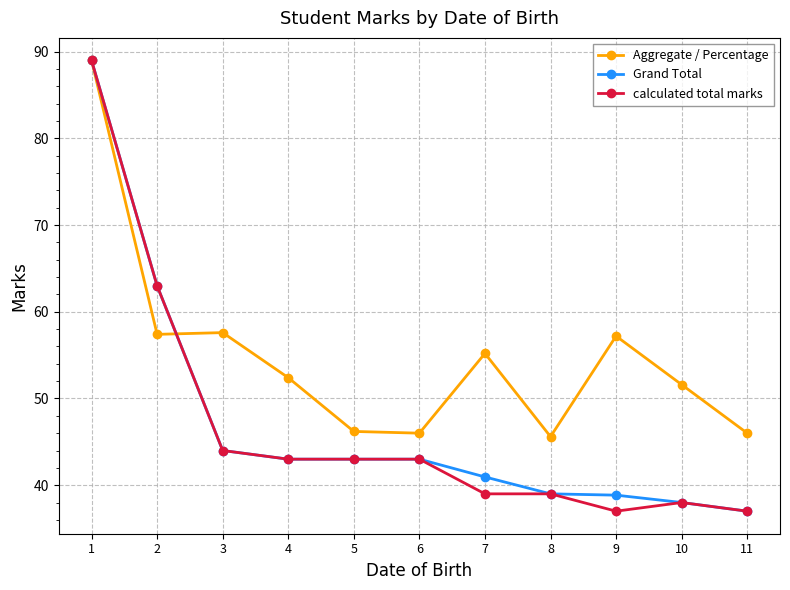

At which label is Grand Total closest to 63?

2